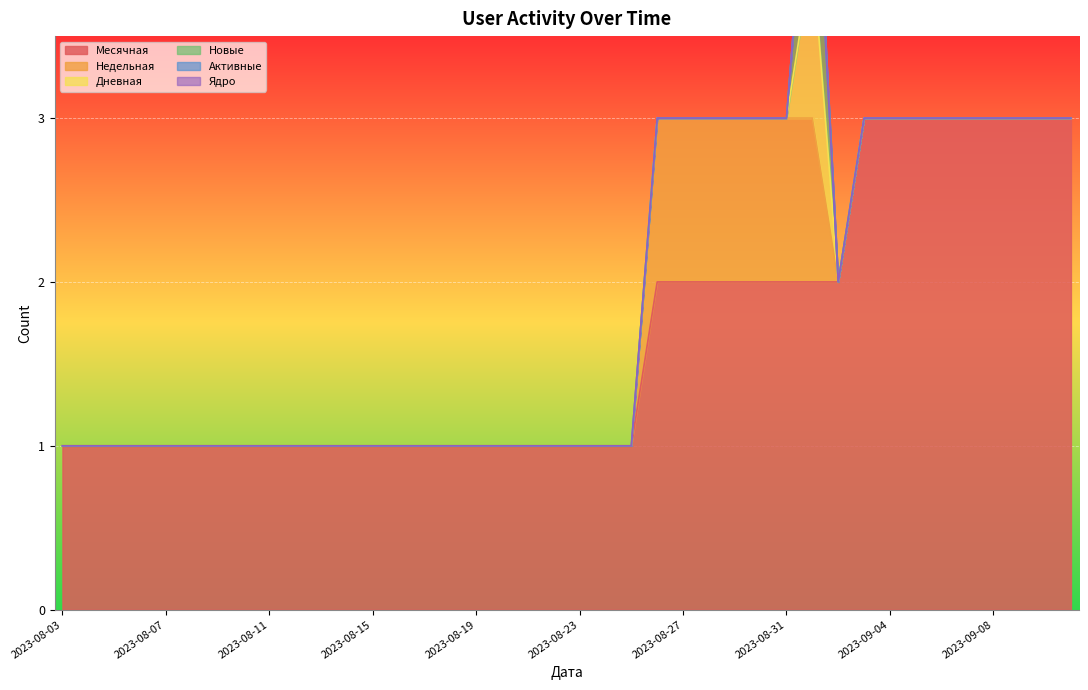

The Месячная series shows 1 at 2023-08-30. True or false?

False